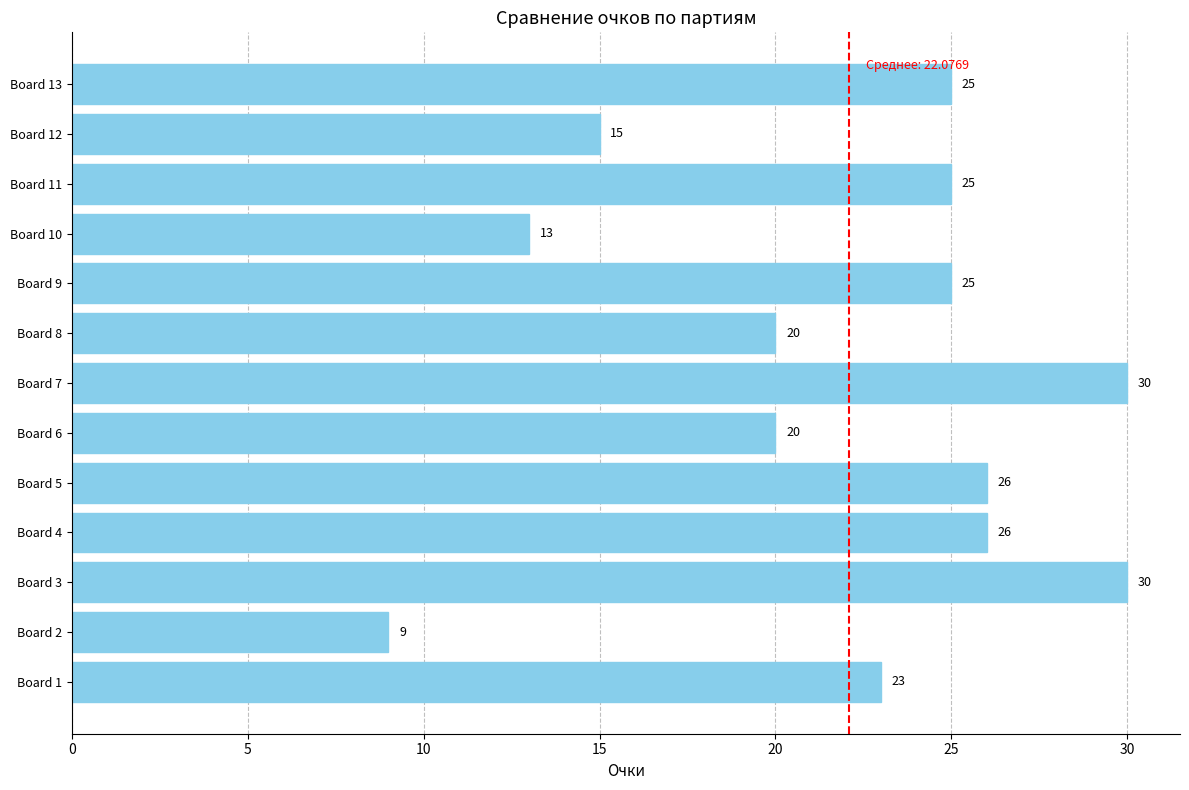

Is it true that the value at Board 12 is 15?

True